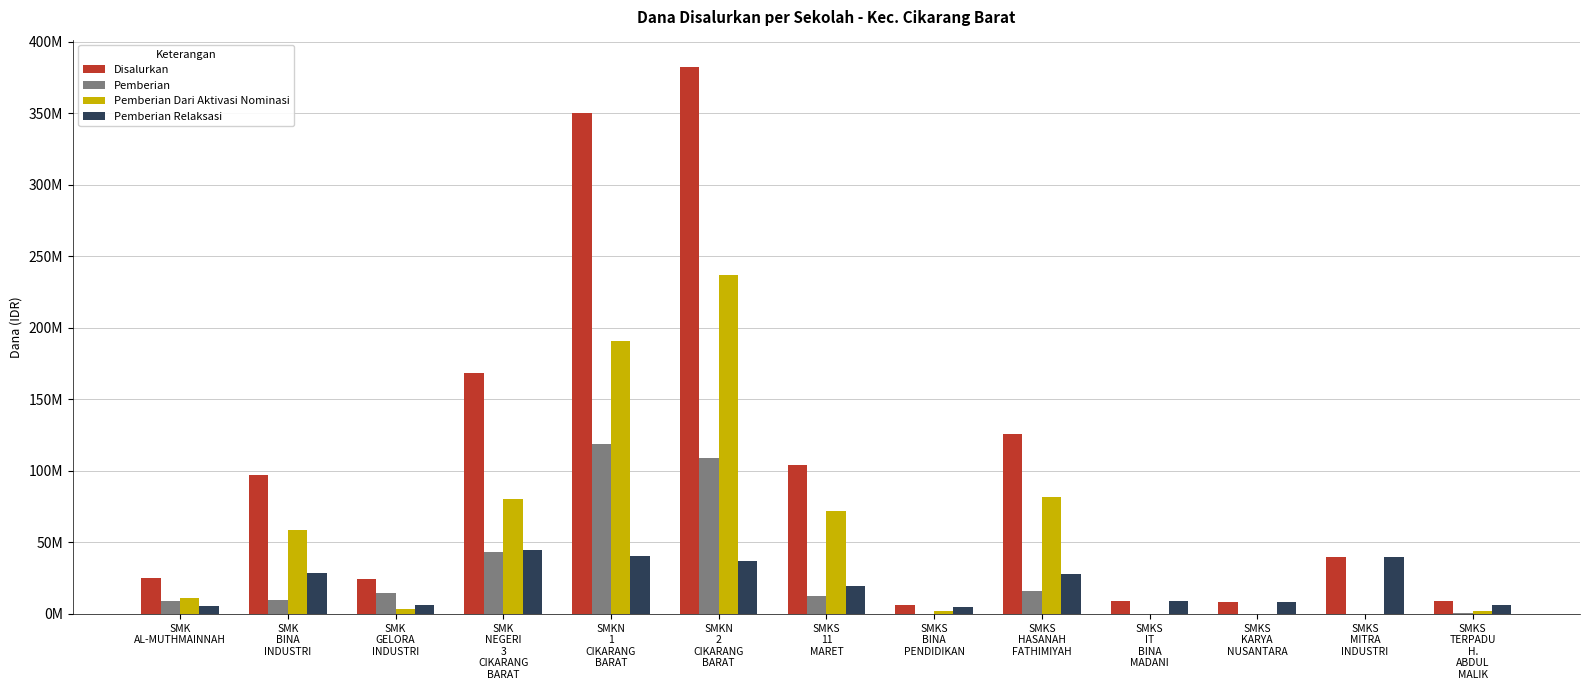

Which series changed the most between SMKN
1
CIKARANG
BARAT and SMKS
IT
BINA
MADANI?

Disalurkan